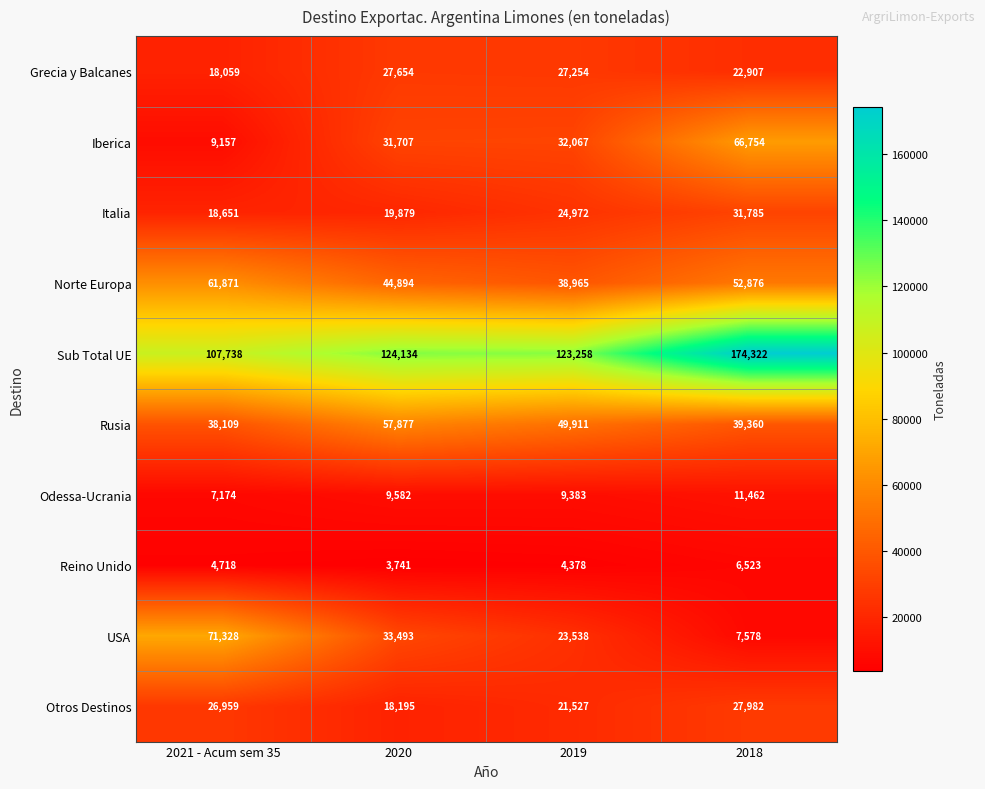

What is the difference between the Grecia y Balcanes values at 2018 and 2019?

4347